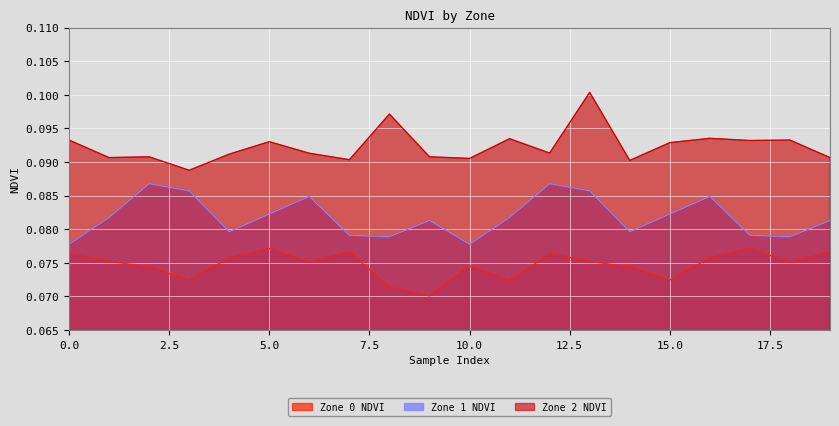

Reading left to right, transcribe all the data shown in this chart.

Zone 0 NDVI: 0.1	0.1	0.1	0.1	0.1	0.1	0.1	0.1	0.1	0.1	0.1	0.1	0.1	0.1	0.1	0.1	0.1	0.1	0.1	0.1
Zone 1 NDVI: 0.1	0.1	0.1	0.1	0.1	0.1	0.1	0.1	0.1	0.1	0.1	0.1	0.1	0.1	0.1	0.1	0.1	0.1	0.1	0.1
Zone 2 NDVI: 0.1	0.1	0.1	0.1	0.1	0.1	0.1	0.1	0.1	0.1	0.1	0.1	0.1	0.1	0.1	0.1	0.1	0.1	0.1	0.1